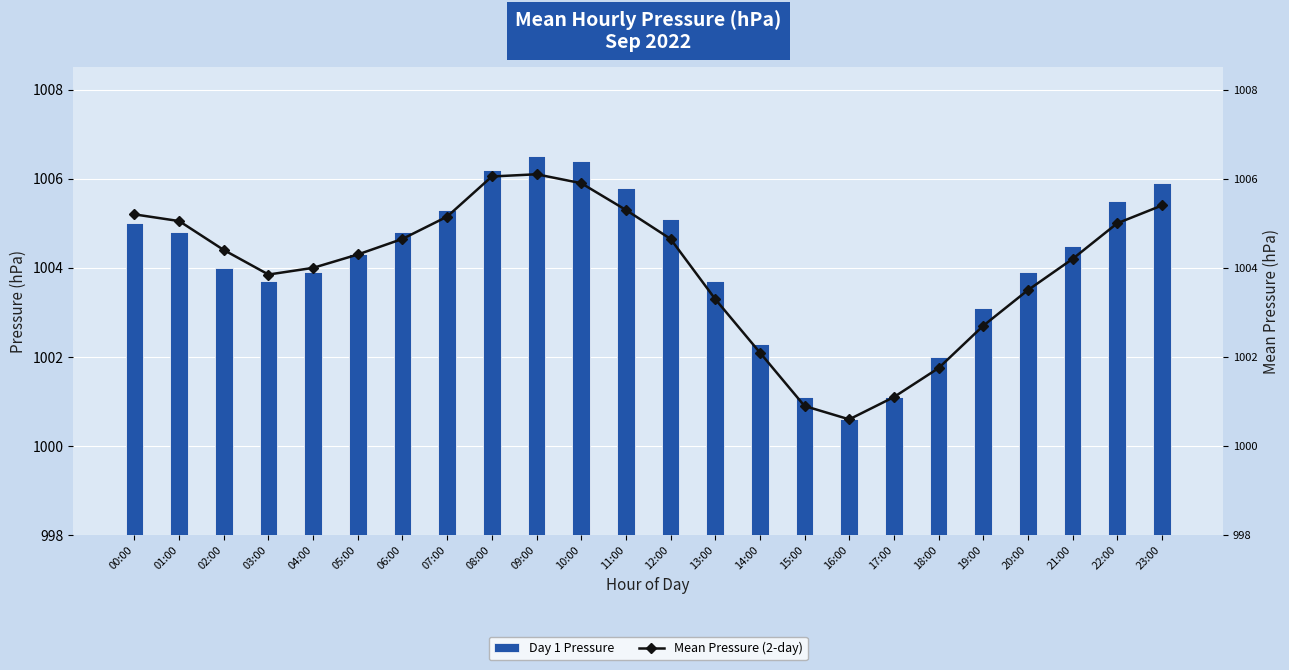

Between 05:00 and 08:00, which is larger?

08:00